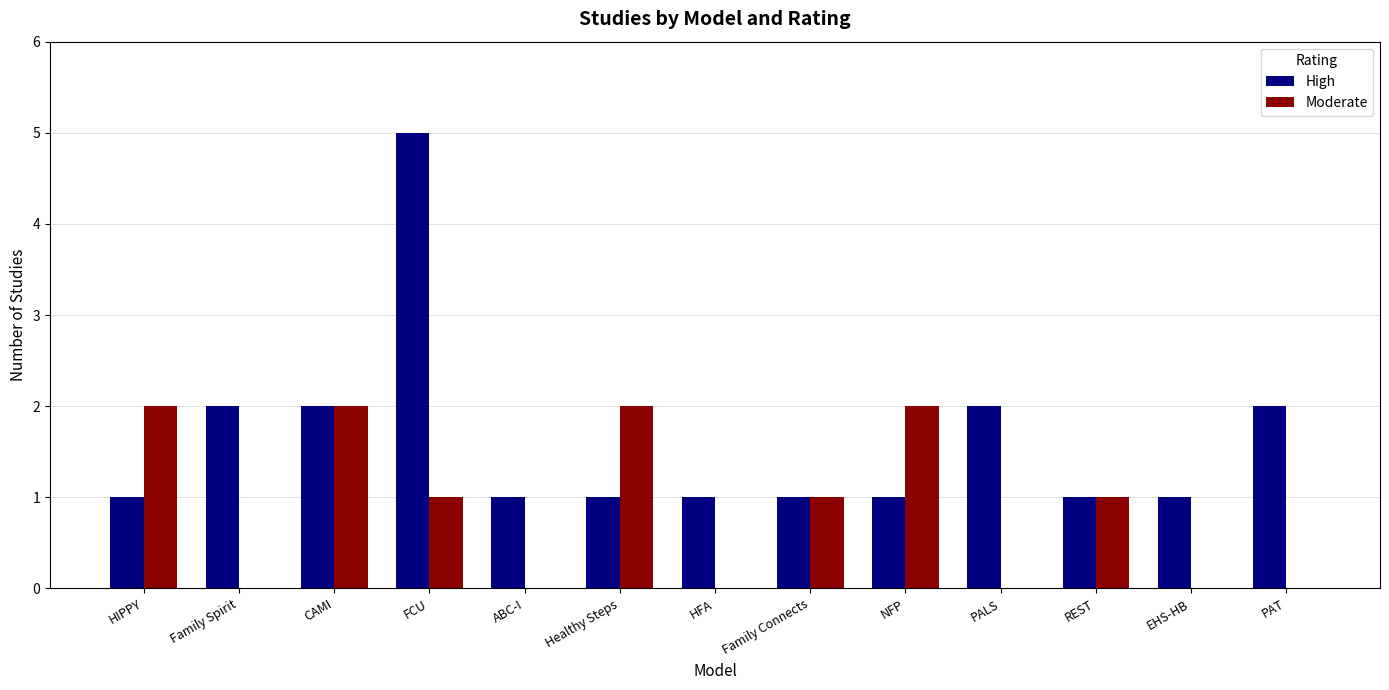

What is the approximate value of High at PALS?

2